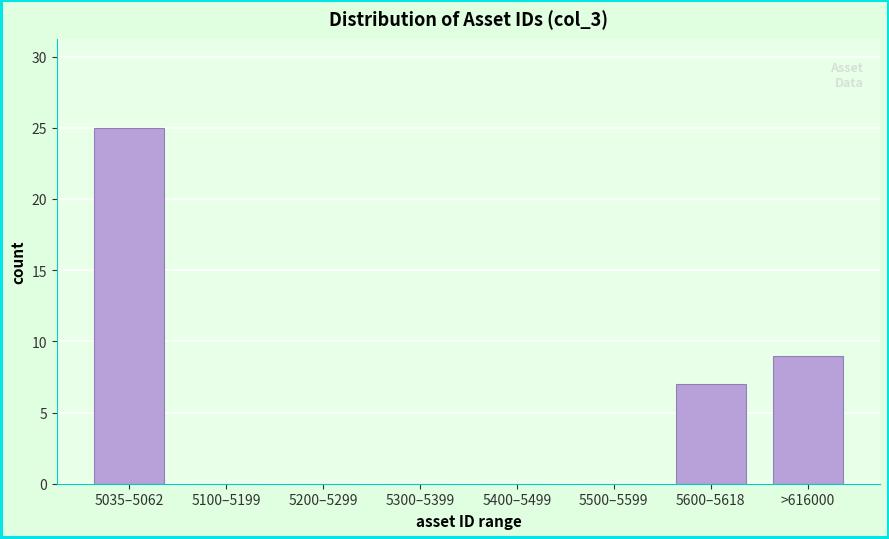

Reading left to right, list all the values displayed in this chart.

5035–5062=25	5100–5199=0	5200–5299=0	5300–5399=0	5400–5499=0	5500–5599=0	5600–5618=7	>616000=9